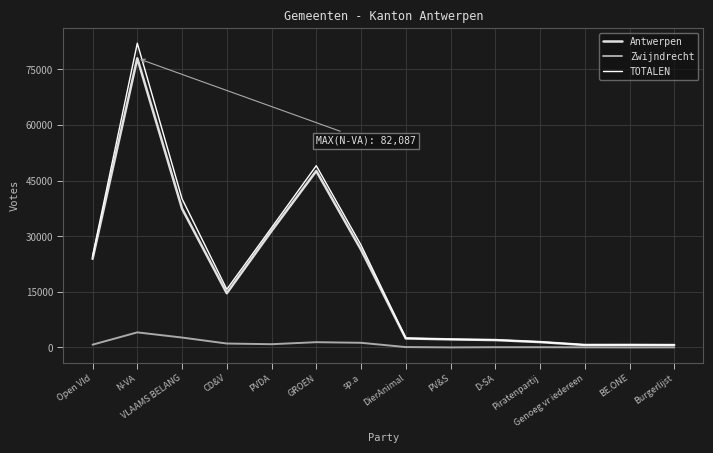

What is the difference between the TOTALEN values at PVDA and GROEN?

16732